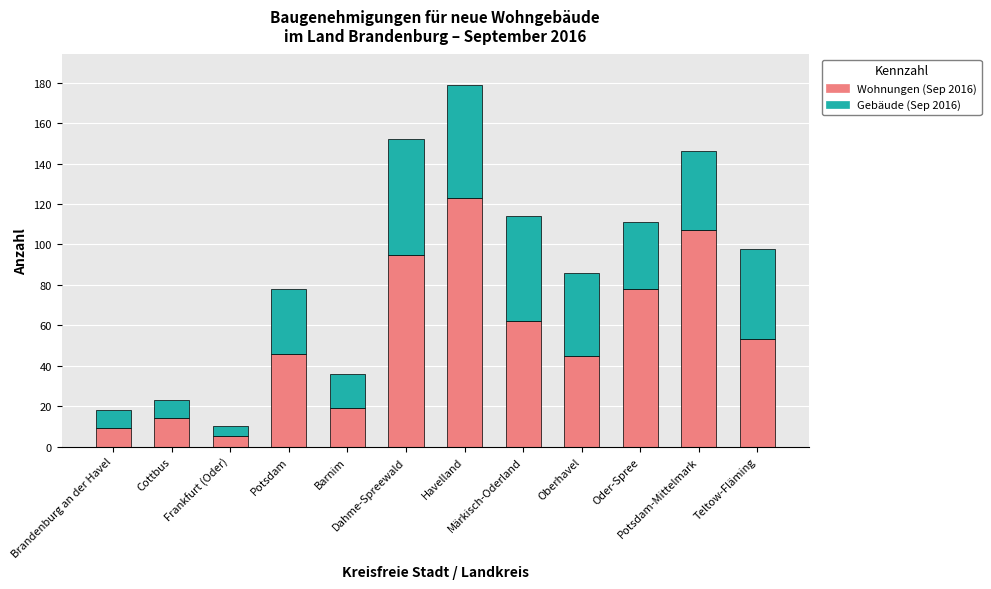

How many data points does each series have?

12